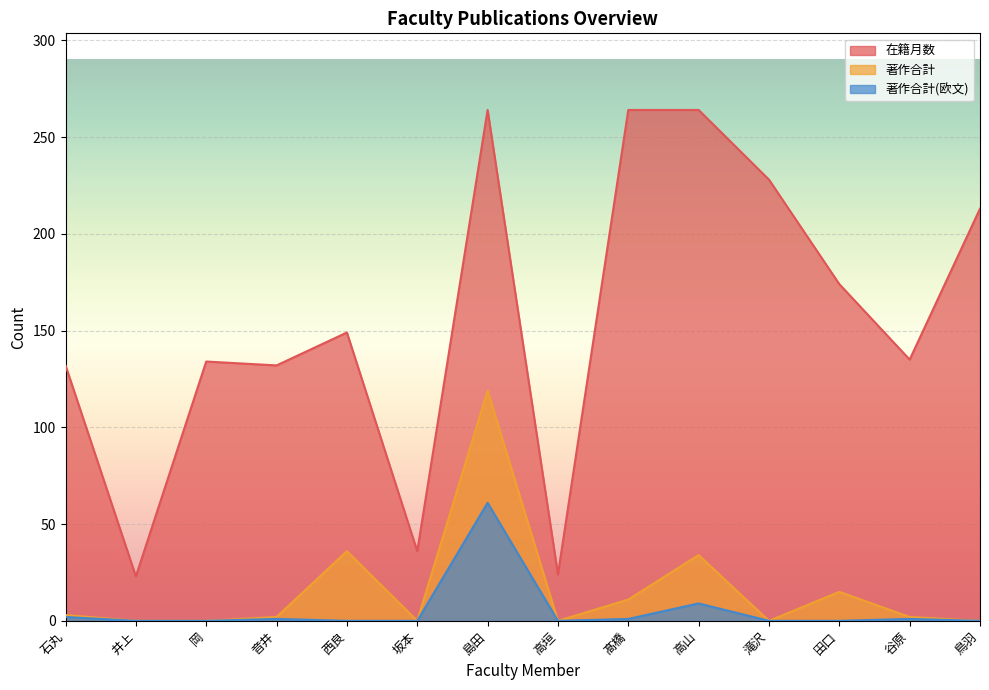

At which category is the sum across all series the highest?

島田